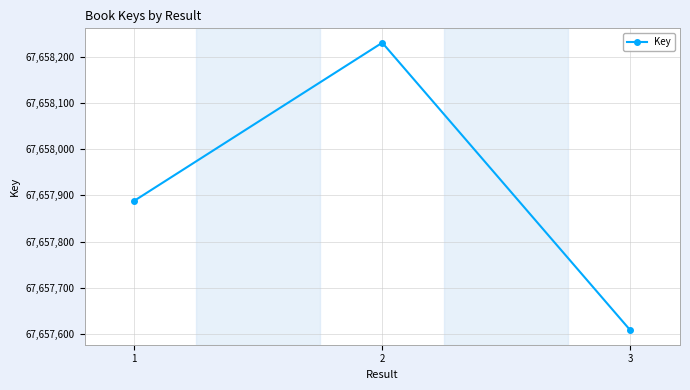

Reading left to right, list all the values displayed in this chart.

67657888	67658230	67657608